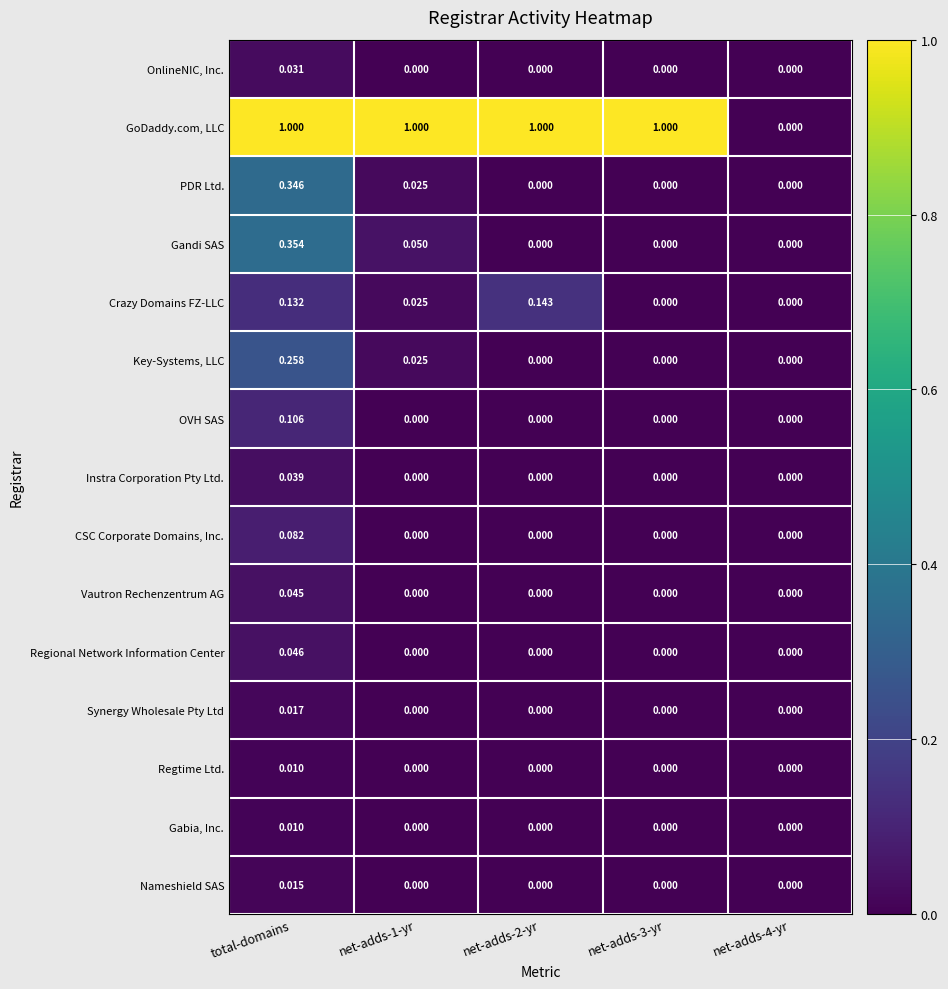

Which series has the largest total across all categories?

GoDaddy.com, LLC